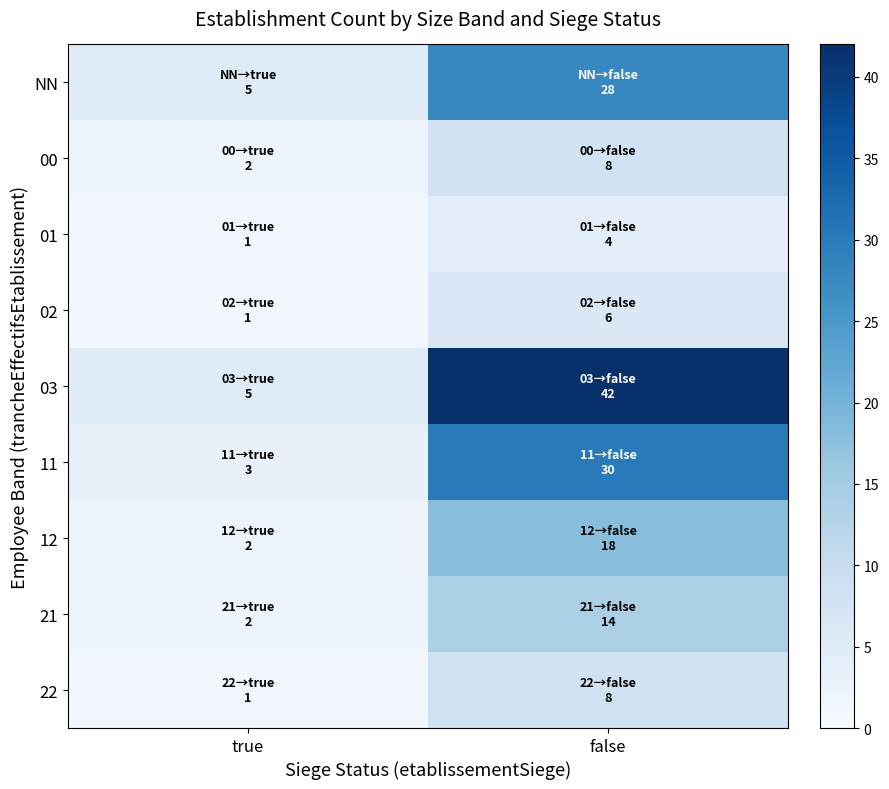

At which category is the sum across all series the highest?

false